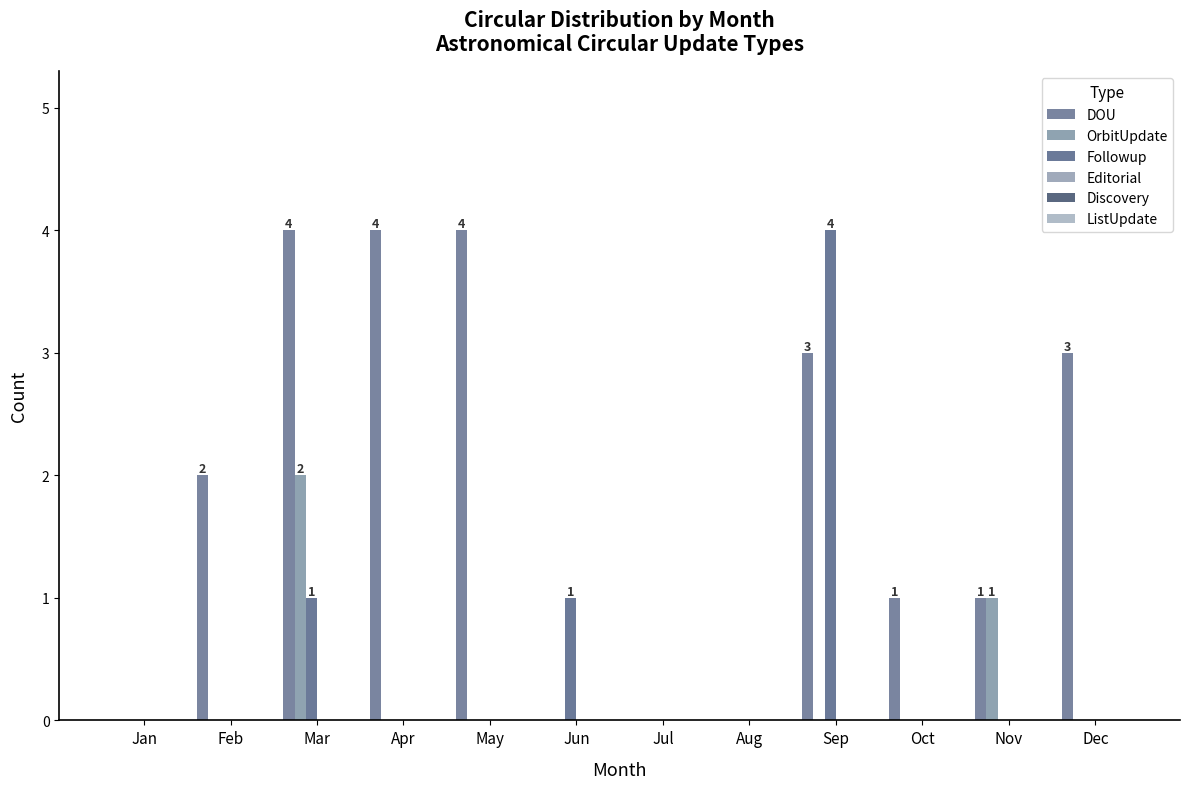

How many data points does each series have?

12